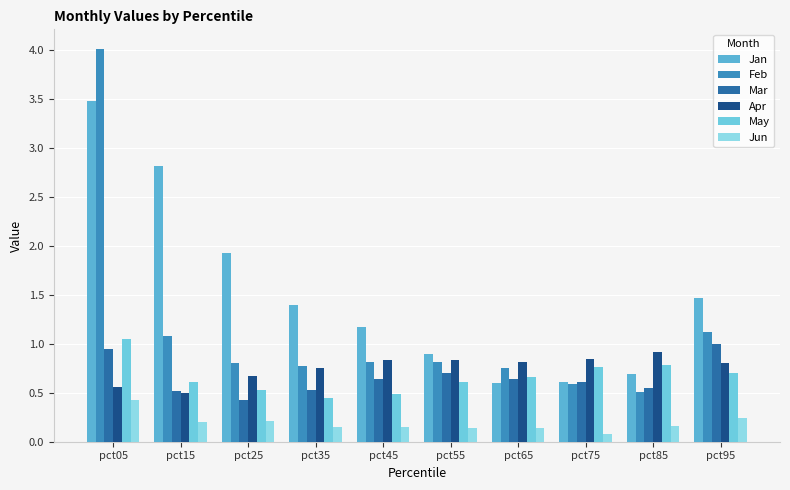

The Jun series shows 0.1 at pct75. True or false?

True